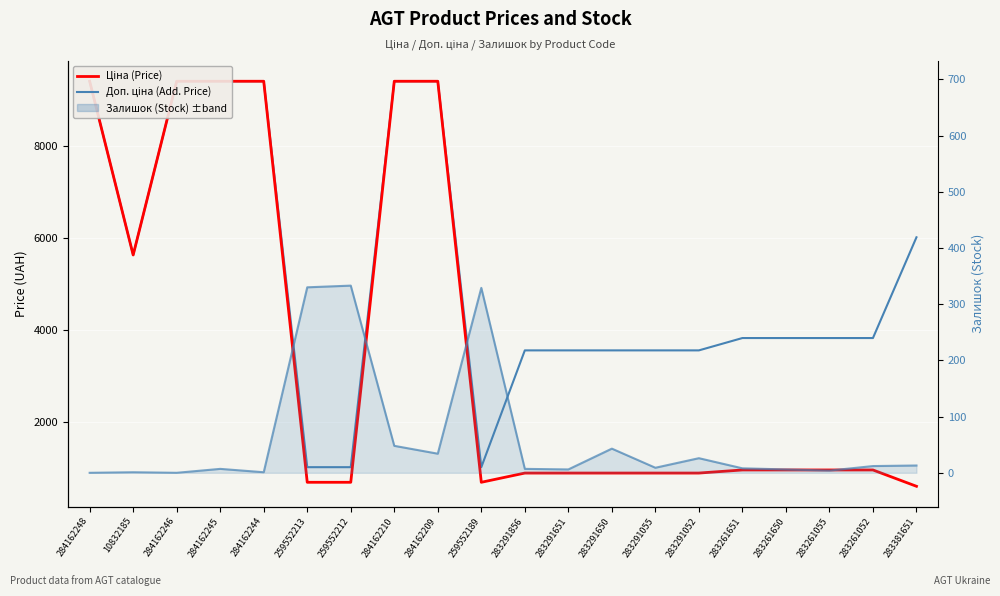

True or false: Залишок (Stock) has a value of 1.6 at 284162244.

False